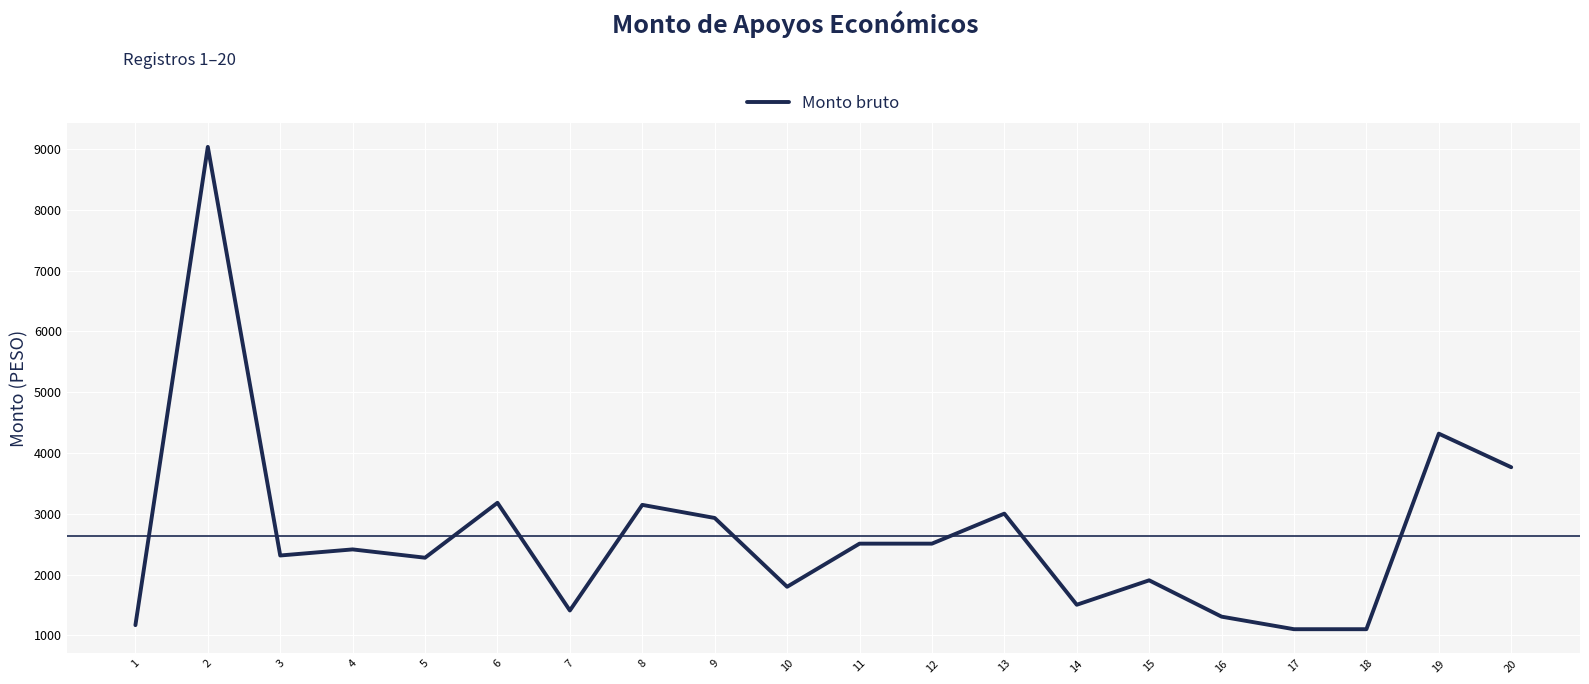

Does the chart have visible grid lines?

Yes